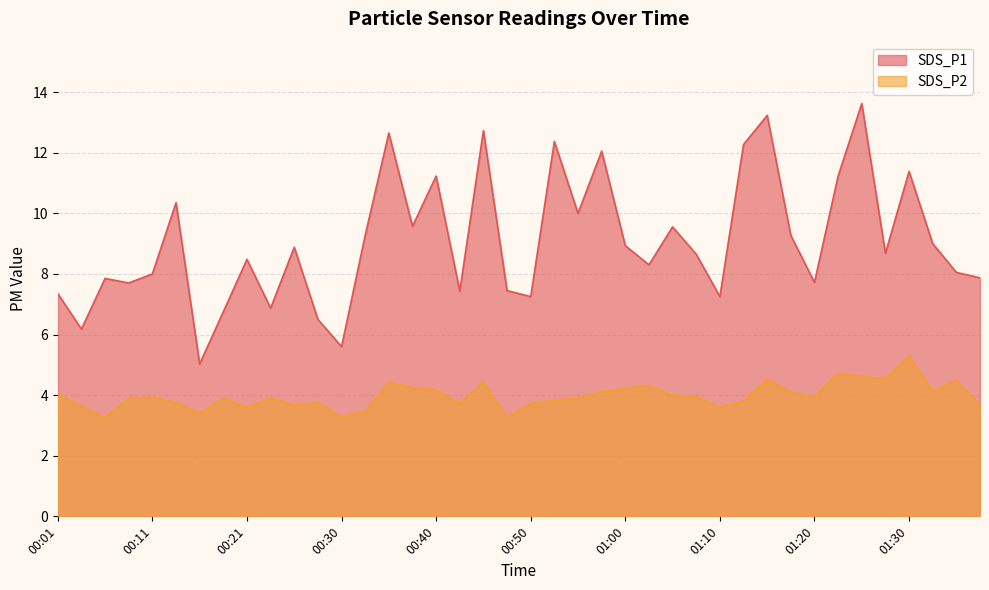

What is the maximum value for SDS_P1?

13.6